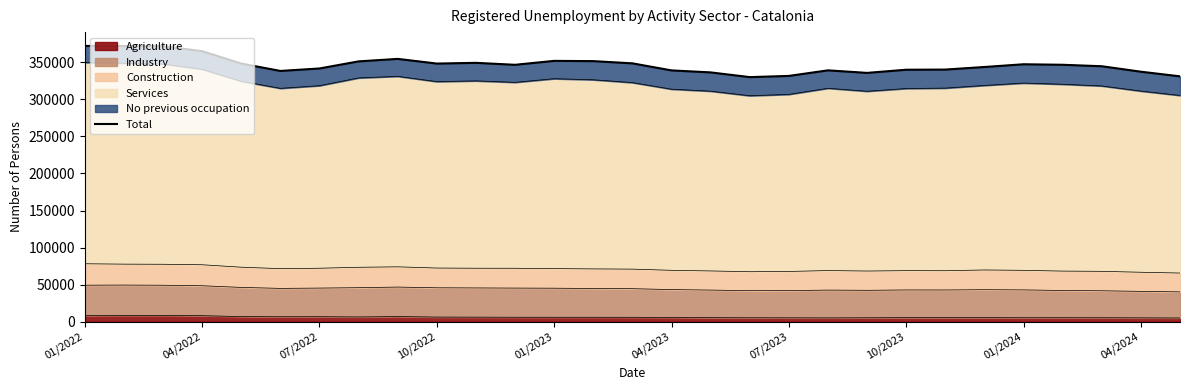

What is the sum of all values?

10045885